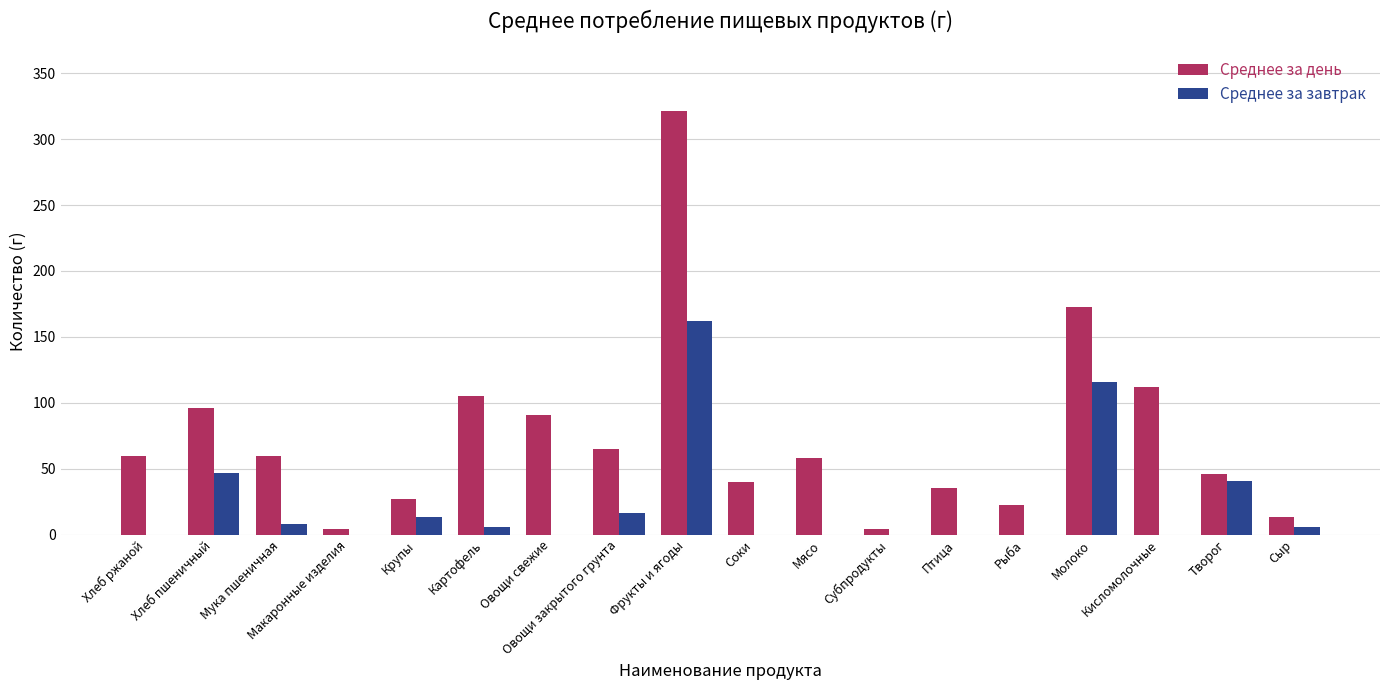

How many distinct data groups are displayed?

2